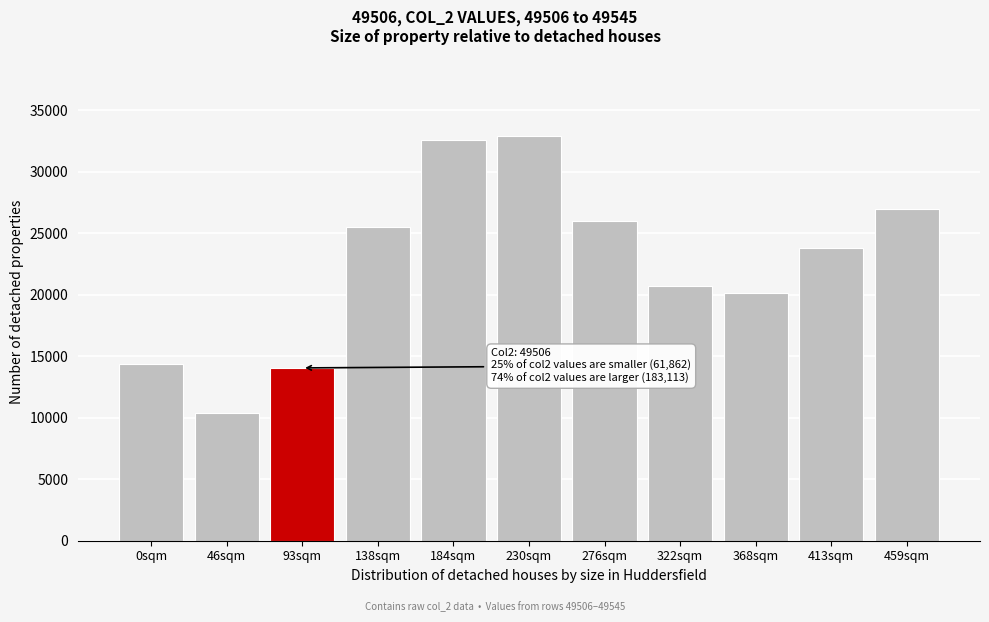

Reading right to left, what are all the values shown in this chart?

459sqm=26988	413sqm=23806	368sqm=20133	322sqm=20745	276sqm=25983	230sqm=32941	184sqm=32582	138sqm=25485	93sqm=14048	46sqm=10350	0sqm=14389